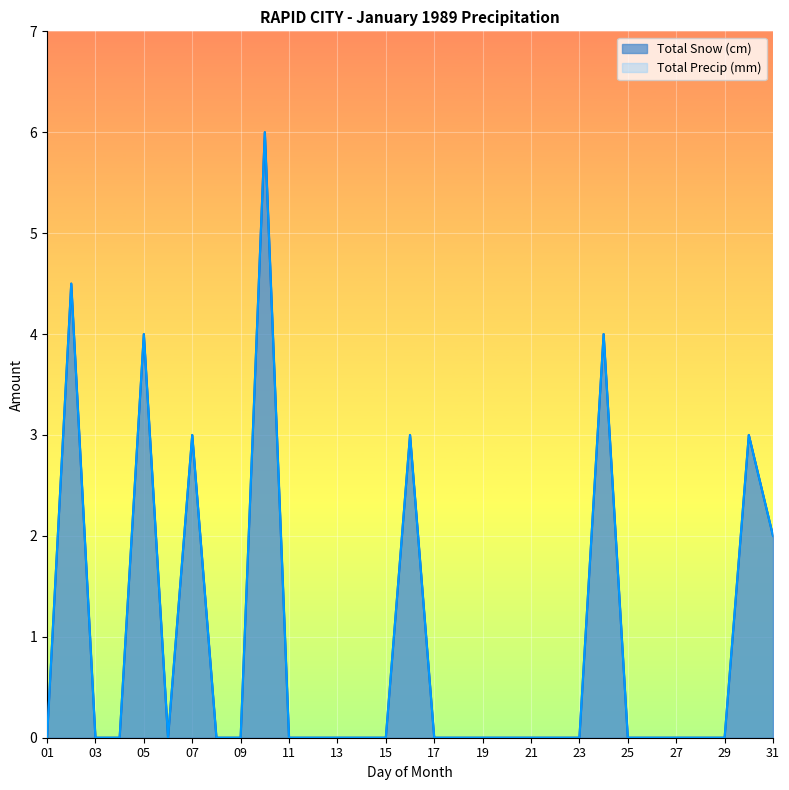

Reading right to left, list all the values displayed in this chart.

Total Snow (cm): 31=2.0	30=3.0	29=0.0	28=0.0	27=0.0	26=0.0	25=0.0	24=4.0	23=0.0	22=0.0	21=0.0	20=0.0	19=0.0	18=0.0	17=0.0	16=3.0	15=0.0	14=0.0	13=0.0	12=0.0	11=0.0	10=6.0	09=0.0	08=0.0	07=3.0	06=0.0	05=4.0	04=0.0	03=0.0	02=4.5	01=0.0
Total Precip (mm): 31=2.0	30=3.0	29=0.0	28=0.0	27=0.0	26=0.0	25=0.0	24=4.0	23=0.0	22=0.0	21=0.0	20=0.0	19=0.0	18=0.0	17=0.0	16=3.0	15=0.0	14=0.0	13=0.0	12=0.0	11=0.0	10=6.0	09=0.0	08=0.0	07=3.0	06=0.0	05=4.0	04=0.0	03=0.0	02=4.5	01=0.0